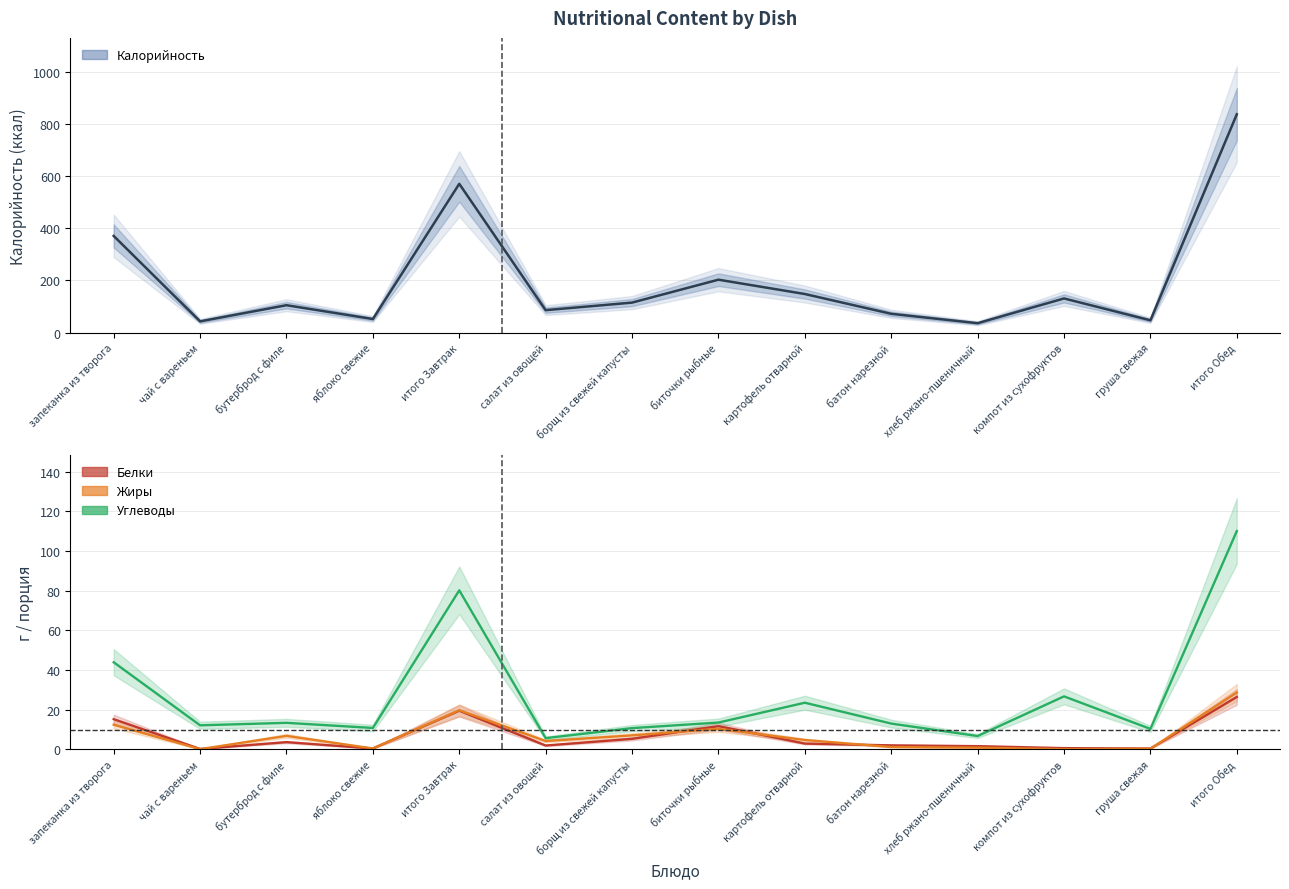

How many lines are shown in the chart?

4